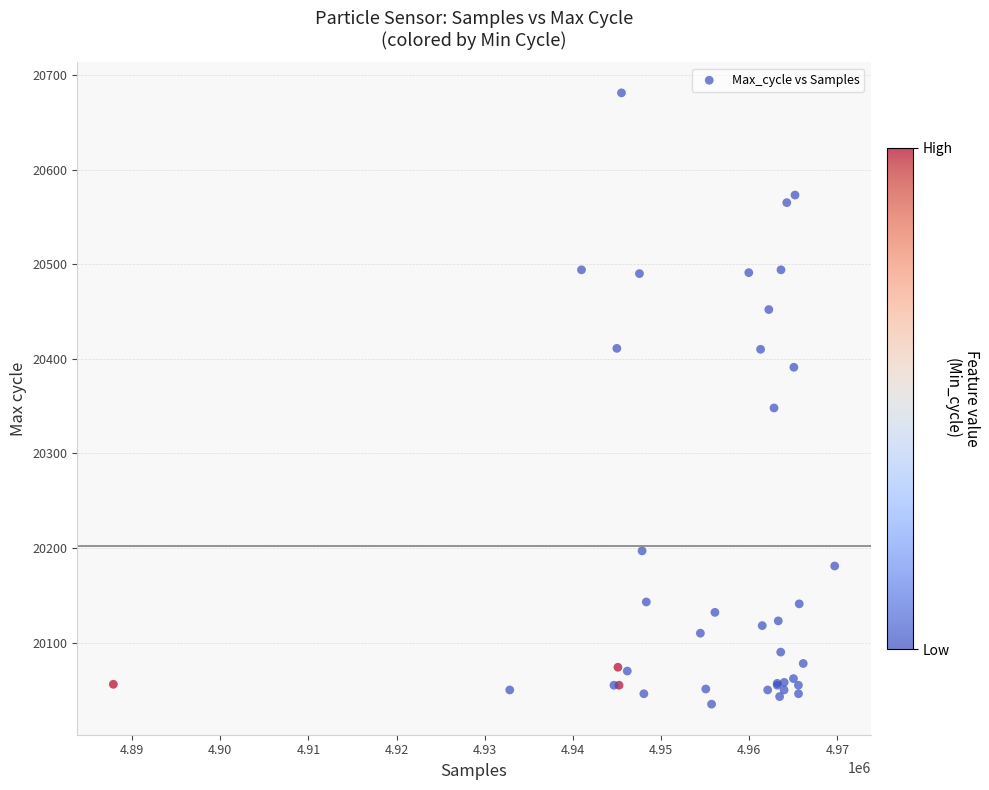

What Y value in the scatter plot is closest to 20358?

20348